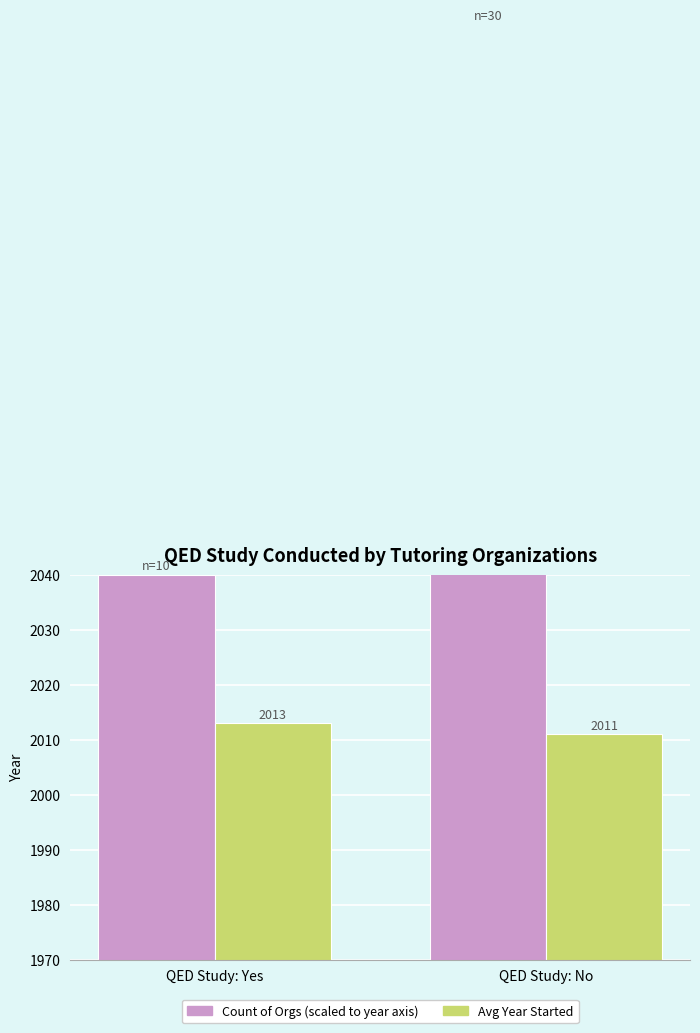

What is the difference between the maximum and minimum values in the Count × 5 + 1990 (scaled) series?

100